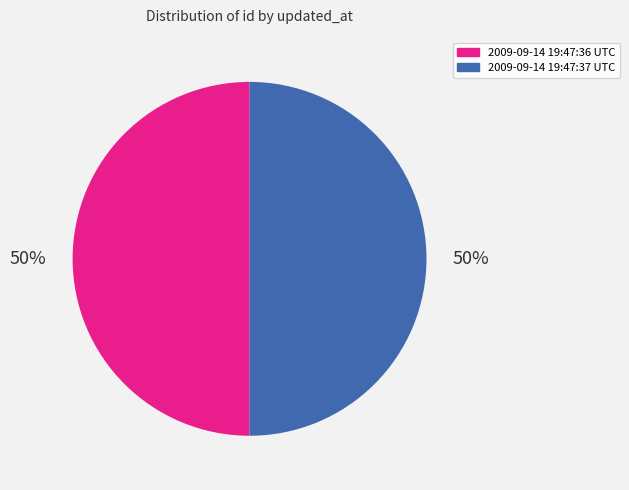

Approximately how many times larger is the value at 2009-09-14 19:47:36 UTC compared to 2009-09-14 19:47:37 UTC?

1.0